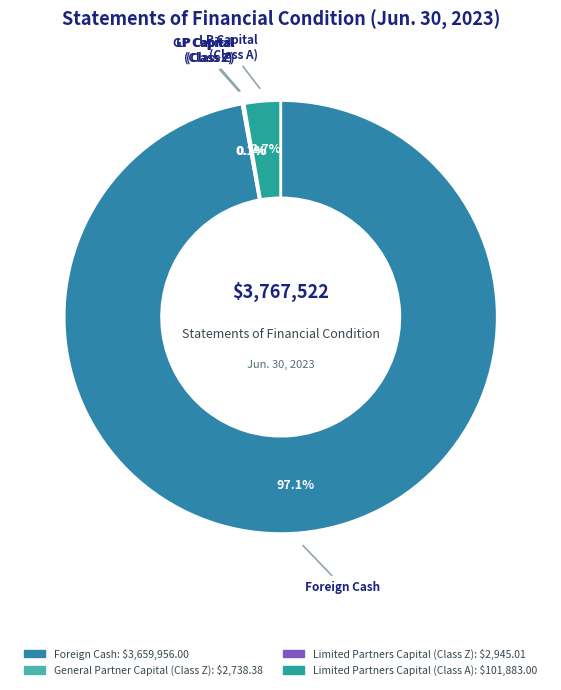

Combined, do Limited Partners Capital (Class Z) and Limited Partners Capital (Class A) account for over 50%?

No